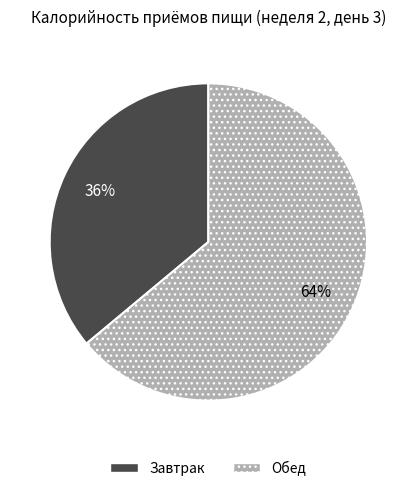

To the nearest percent, what is the combined percentage of Обед and Завтрак?

100%